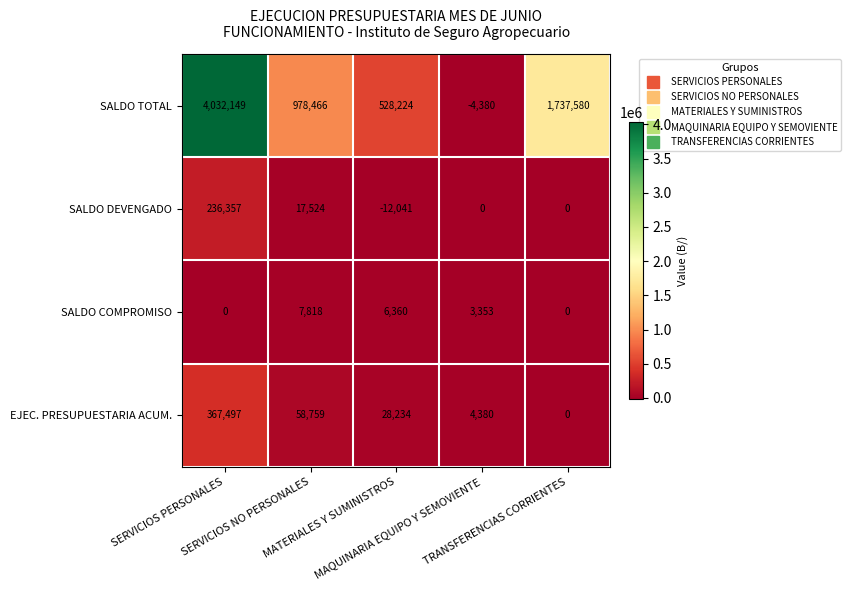

How many distinct data groups are displayed?

4